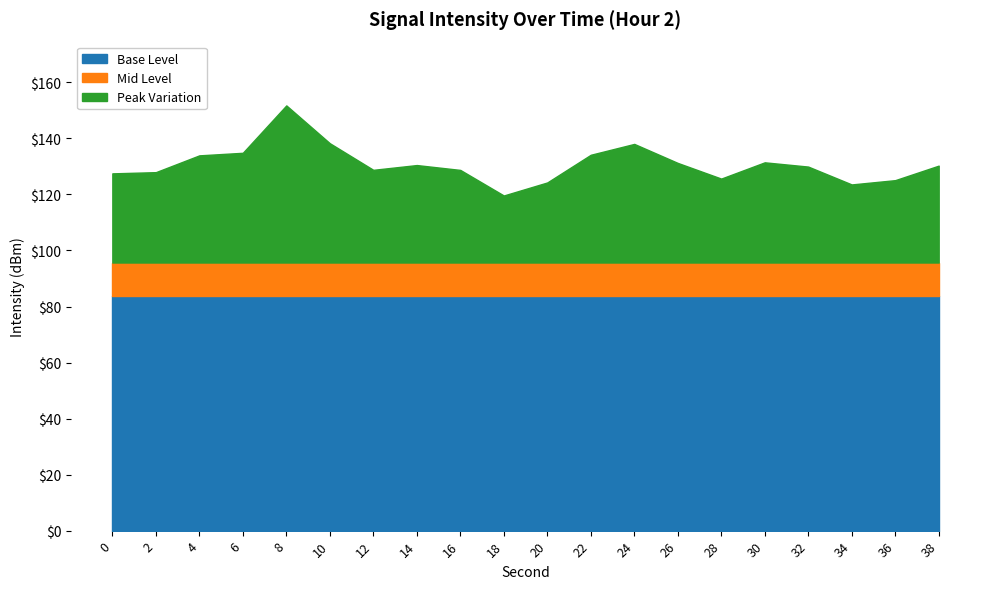

At which category is the sum across all series the highest?

8